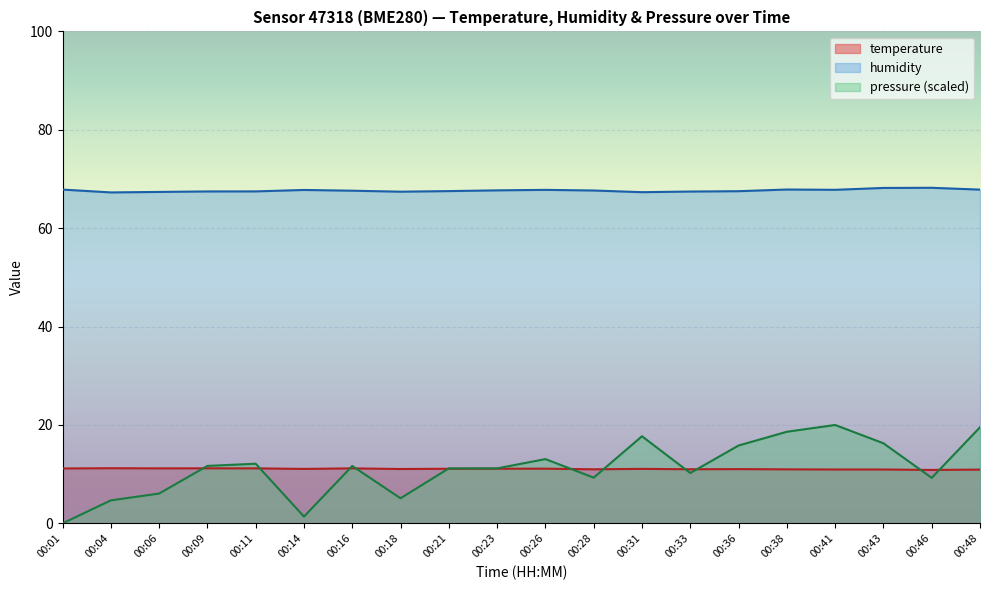

At which category does humidity reach its first local valley?

00:04